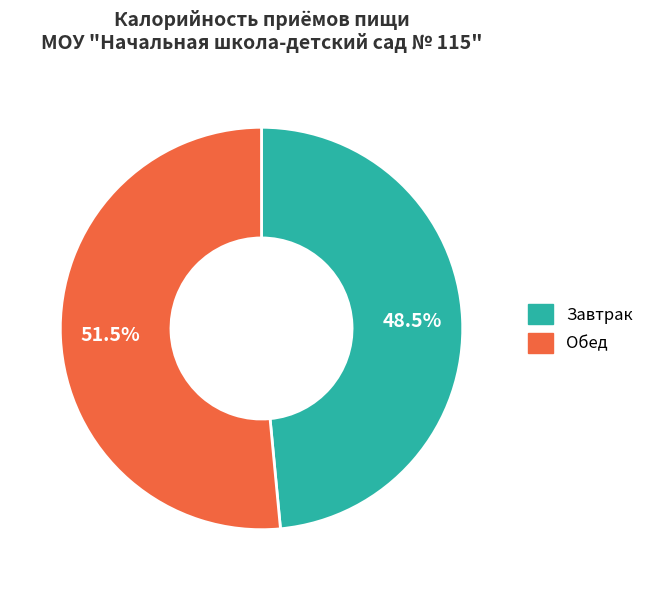

Approximately how many times larger is the value at Обед compared to Завтрак?

1.1